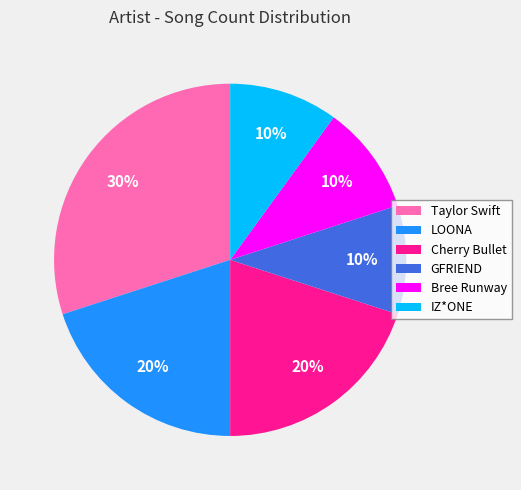

The GFRIEND slice represents 1% of the pie. True or false?

False